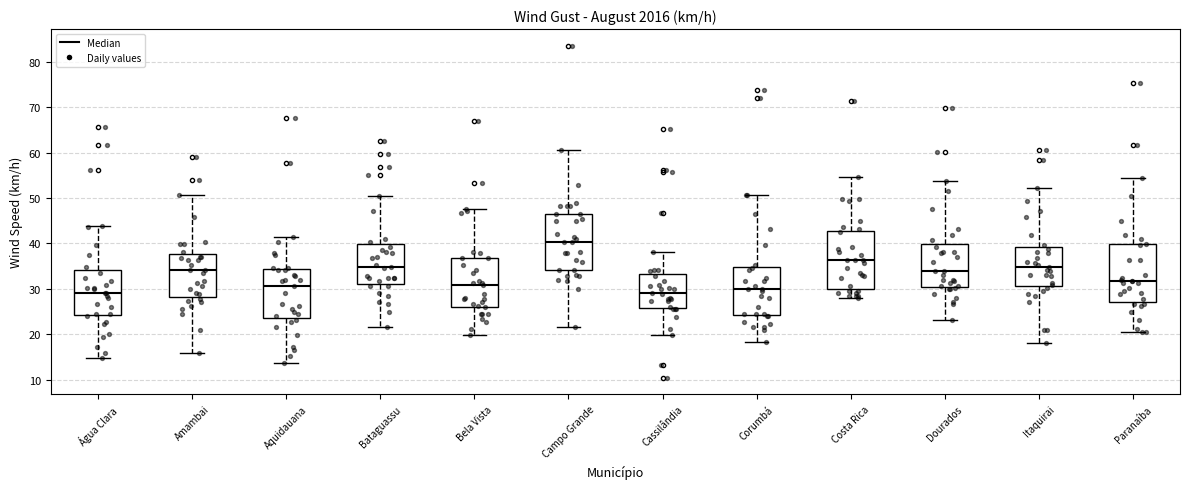

Reading left to right, read every box against the y-axis: the position of its median line, the range the box covers, and the ends of its whiskers. The values are not printed on the chart, so give them approximately, as read against the axis.

Água Clara: median 29, box 24 to 34, whiskers 15 to 44
Amambai: median 34, box 28 to 38, whiskers 16 to 51
Aquidauana: median 31, box 24 to 34, whiskers 14 to 41
Bataguassu: median 35, box 31 to 40, whiskers 22 to 50
Bela Vista: median 31, box 26 to 37, whiskers 20 to 48
Campo Grande: median 40, box 34 to 46, whiskers 22 to 60
Cassilândia: median 29, box 26 to 33, whiskers 20 to 38
Corumbá: median 30, box 24 to 35, whiskers 18 to 51
Costa Rica: median 36, box 30 to 43, whiskers 28 to 55
Dourados: median 34, box 30 to 40, whiskers 23 to 54
Itaquirai: median 35, box 31 to 39, whiskers 18 to 52
Paranaíba: median 32, box 27 to 40, whiskers 21 to 54